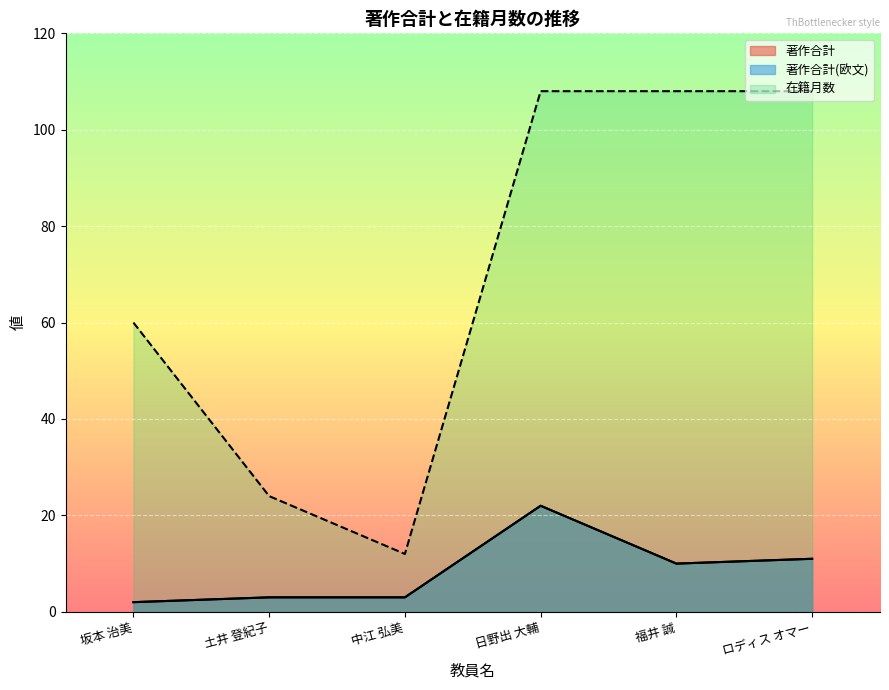

How many lines are shown in the chart?

3